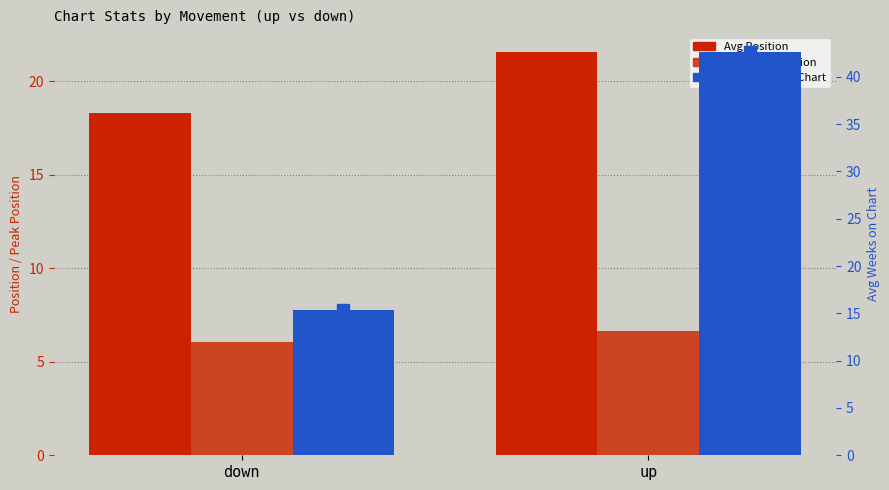

Reading left to right, list all the values displayed in this chart.

Avg Position: 18.3	21.6
Avg Peak Position: 6.1	6.7
Avg Weeks on Chart: 15.3	42.6